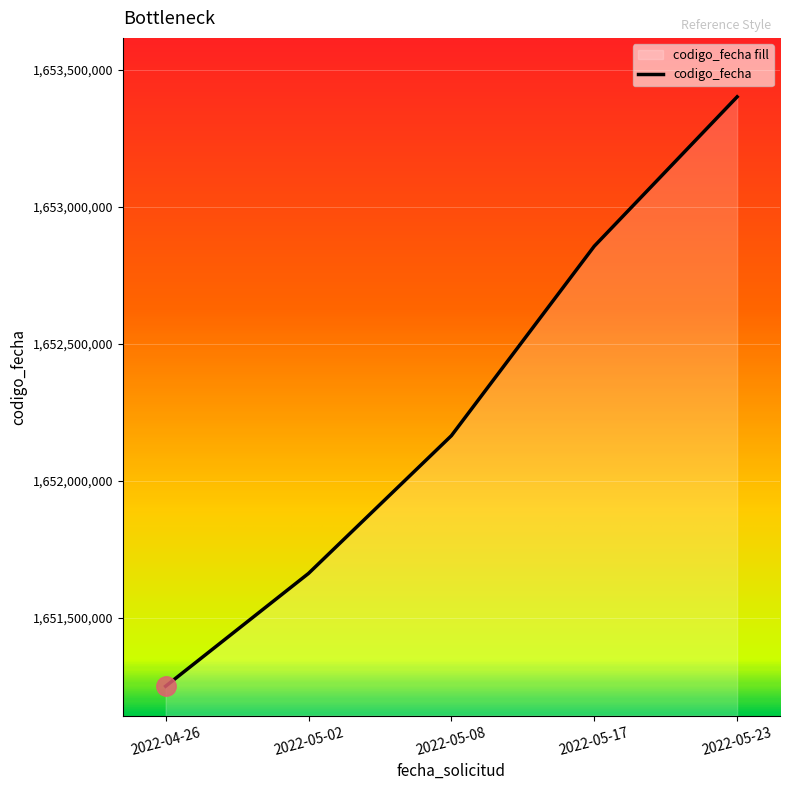

Which has a higher value, 2022-05-17 or 2022-04-26?

2022-05-17